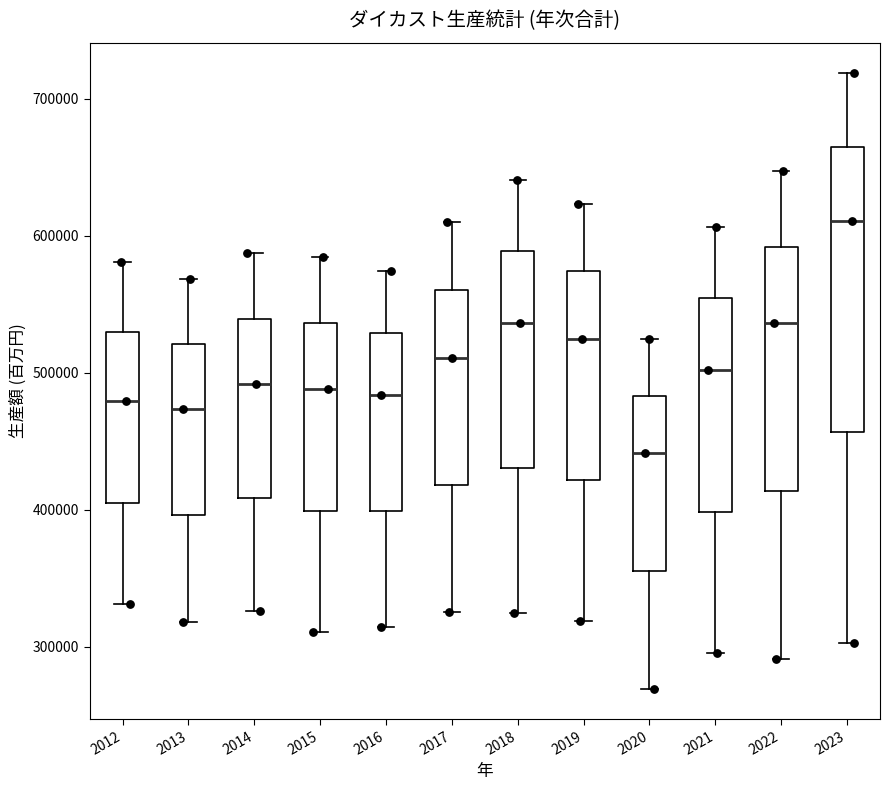

Which box's median line is the highest?

2023